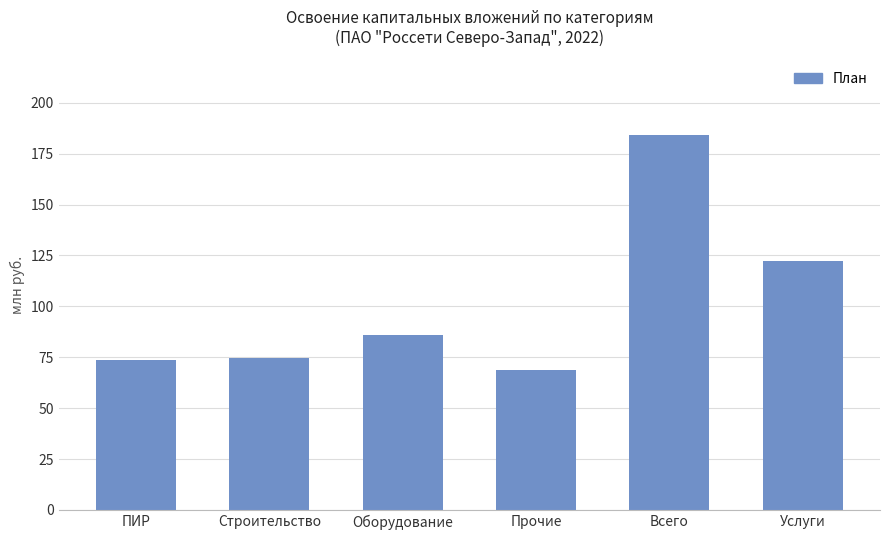

What is the label of the 4th bar from the left?

Прочие